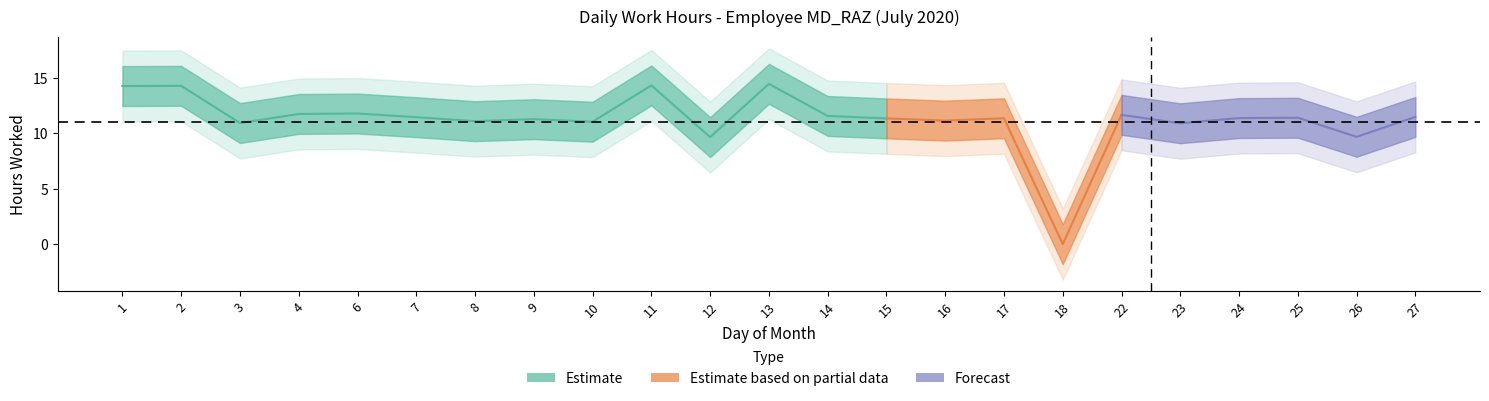

Reading left to right, what are all the values shown in this chart?

14.3	14.3	10.9	11.8	11.8	11.5	11.1	11.3	11.1	14.3	9.7	14.5	11.6	11.3	11.2	11.4	0.0	11.7	10.9	11.4	11.4	9.7	11.5